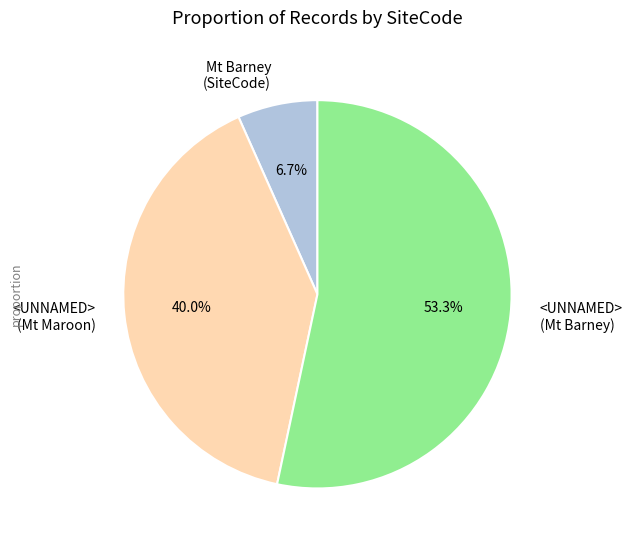

Does any single category account for the majority?

Yes